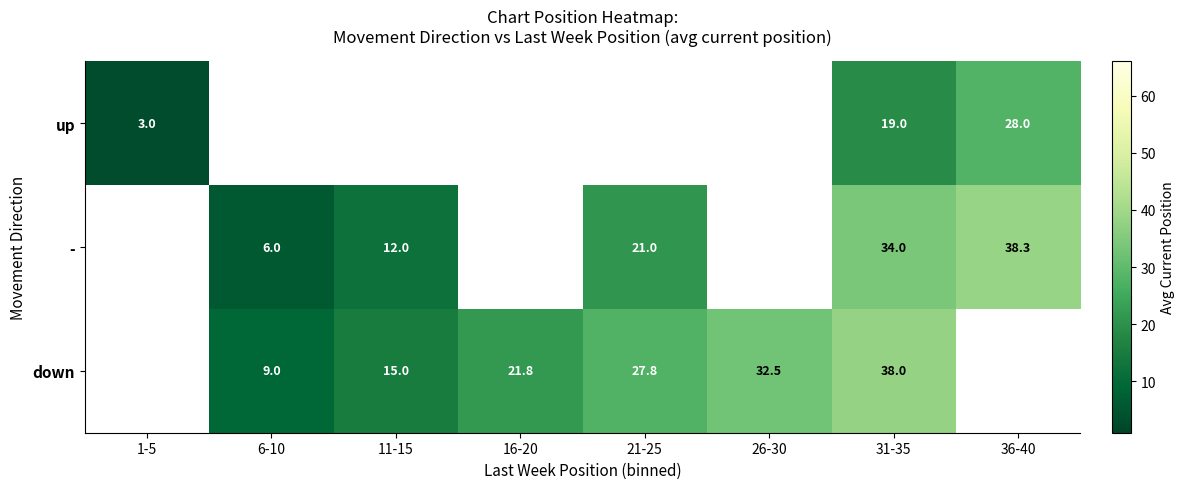

Is the value of down at 6-10 greater than the value of - at 11-15?

No